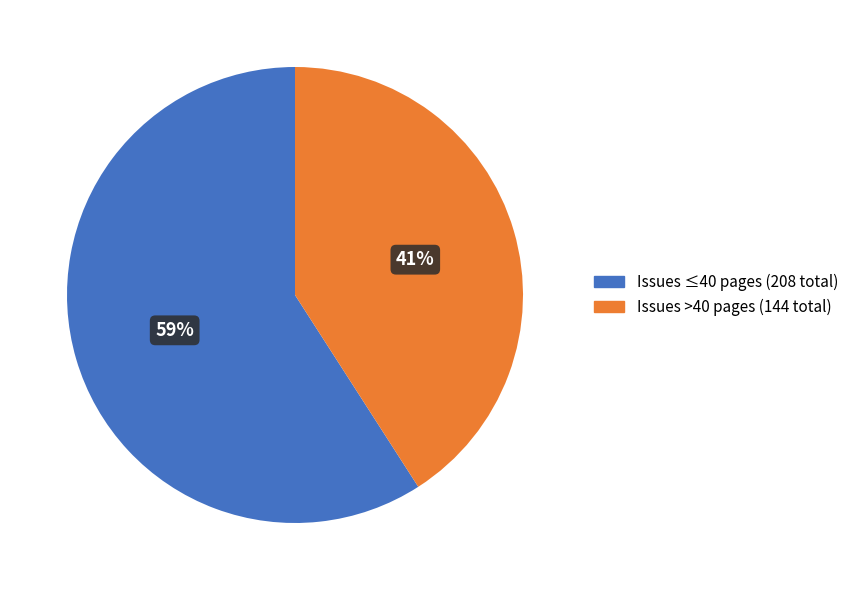

To the nearest percent, what is the average slice percentage?

50%